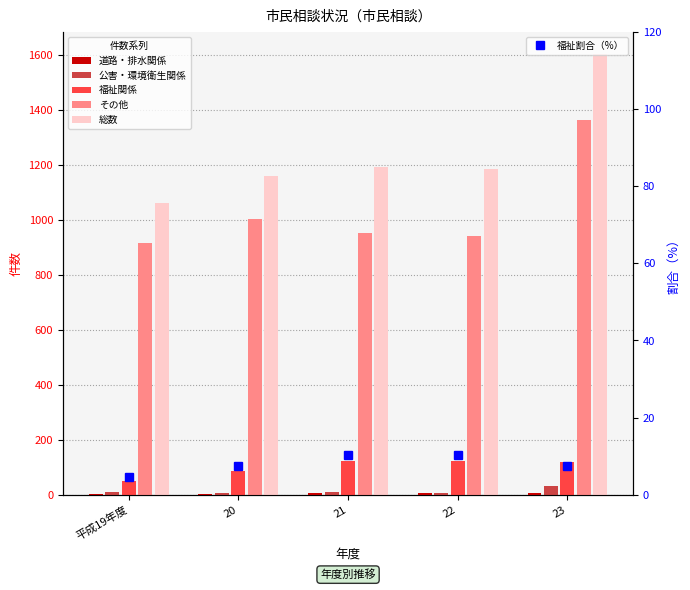

List the series in order of their peak value, lowest first.

道路・排水関係, 福祉割合（%）, 公害・環境衛生関係, 福祉関係, その他, 総数